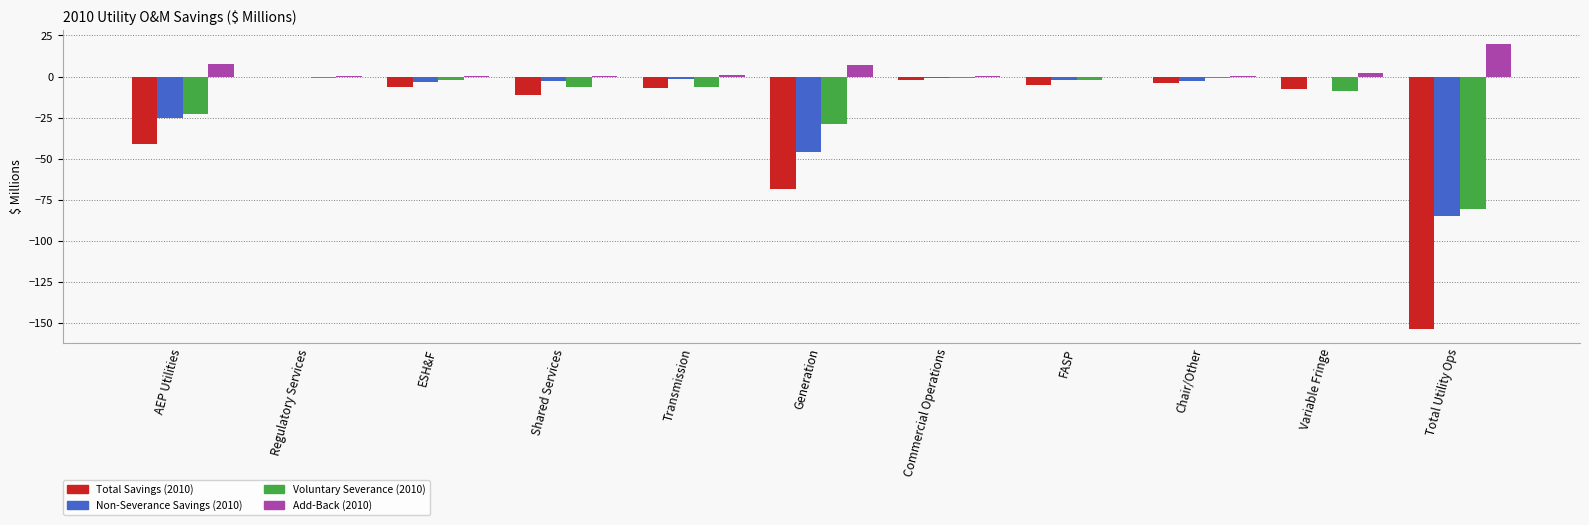

Which series changed the most between AEP Utilities and Generation?

Total Savings (2010)